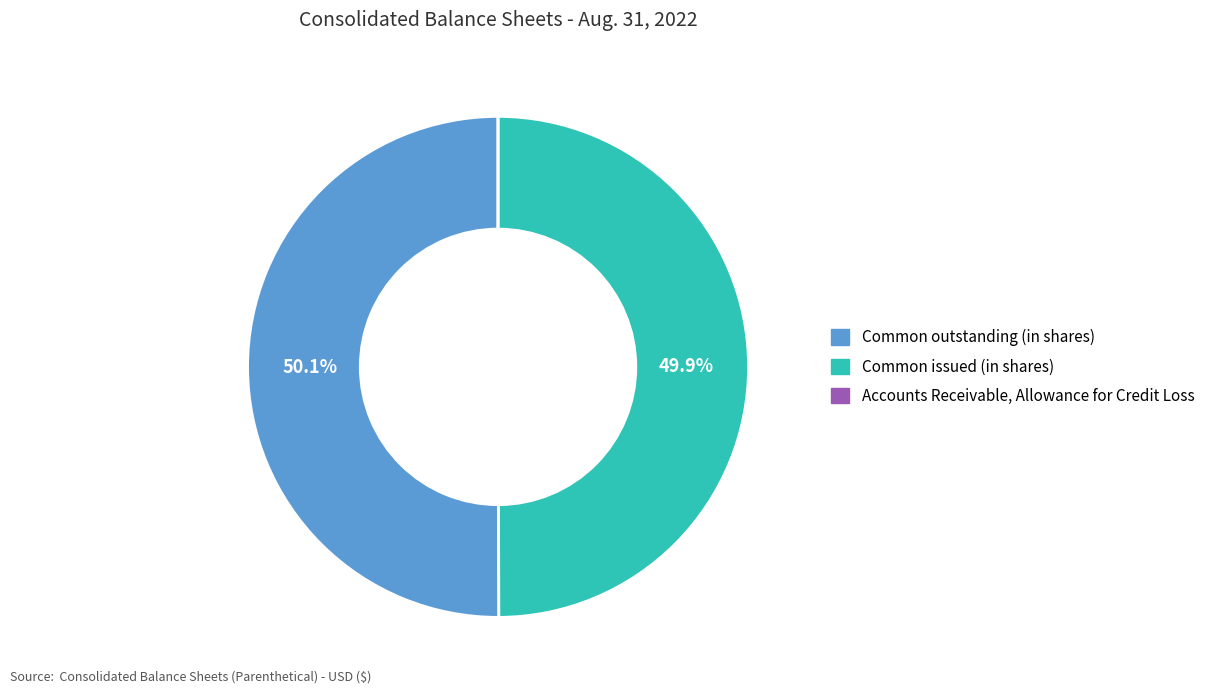

True or false: Common outstanding (in shares) accounts for 59% of the total.

False